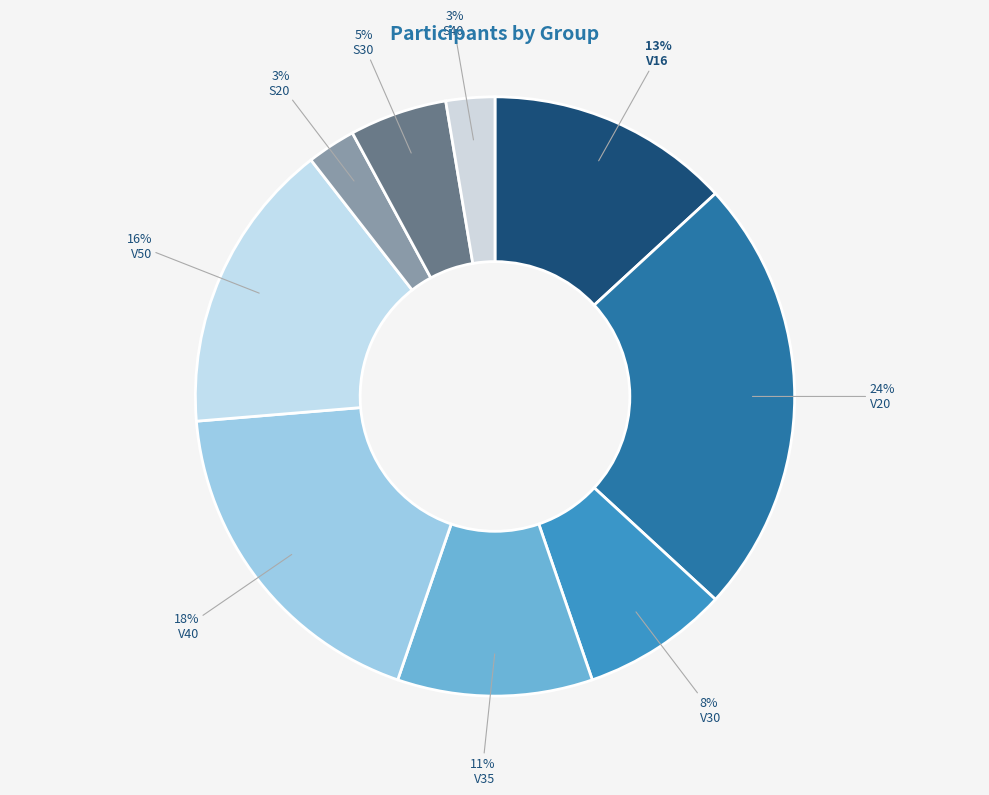

How many segments does this pie chart have?

9